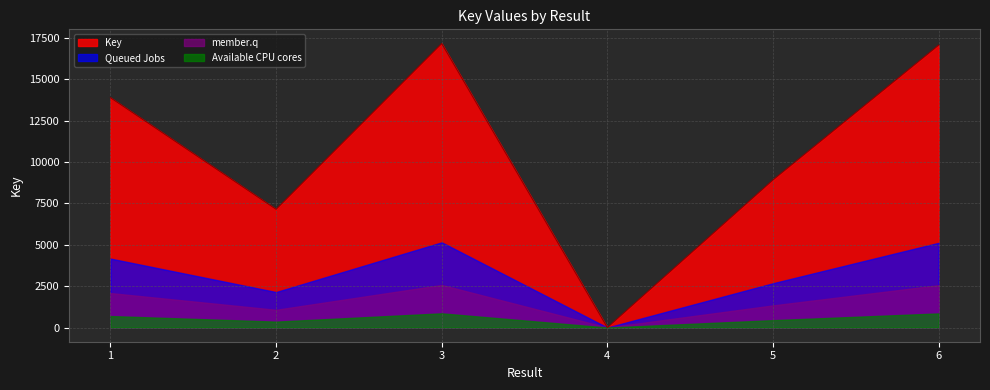

What is the change in value from 2 to 6?

+9921